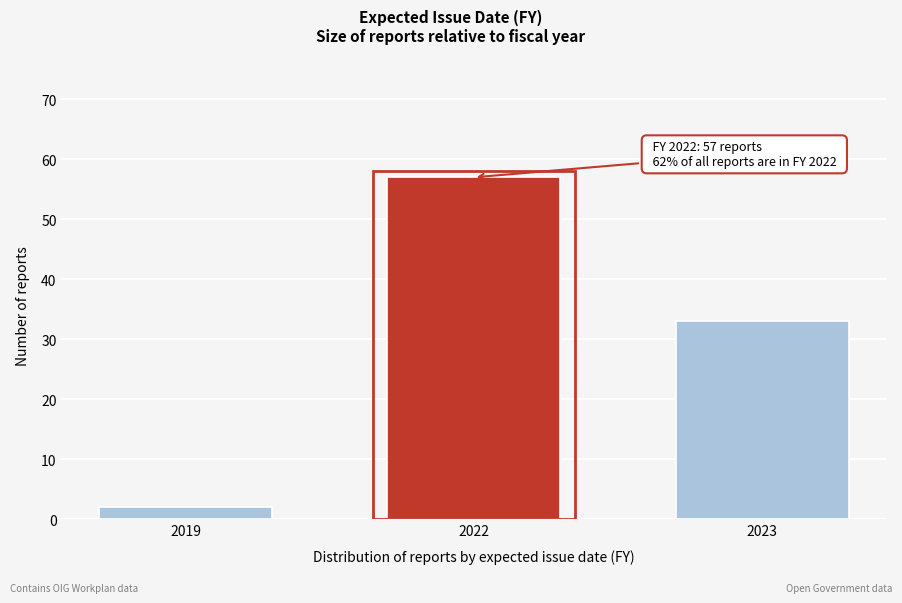

Reading left to right, what are all the values shown in this chart?

2019=2	2022=57	2023=33